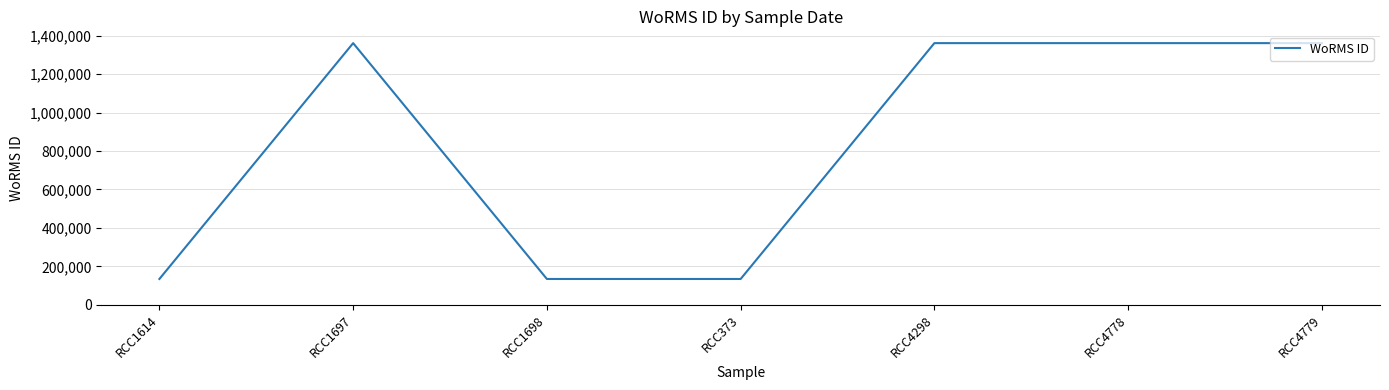

Is it true that the value at RCC1698 is 238669?

False